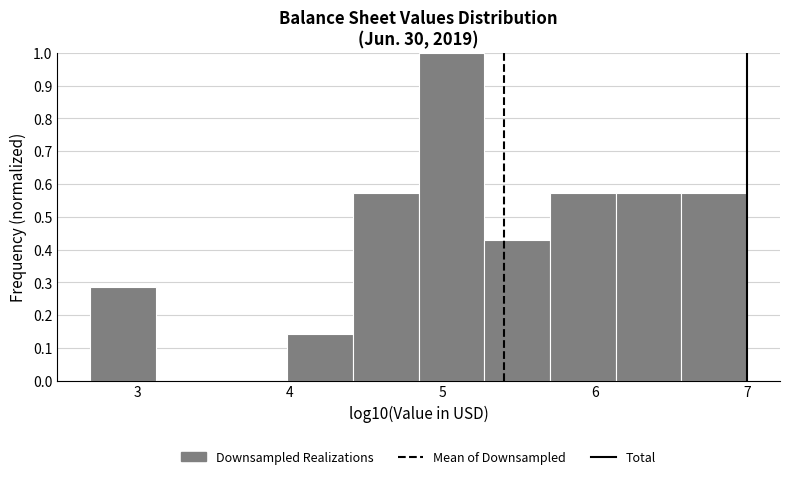

Which range on the x-axis has the tallest bar?

4.8 to 5.3